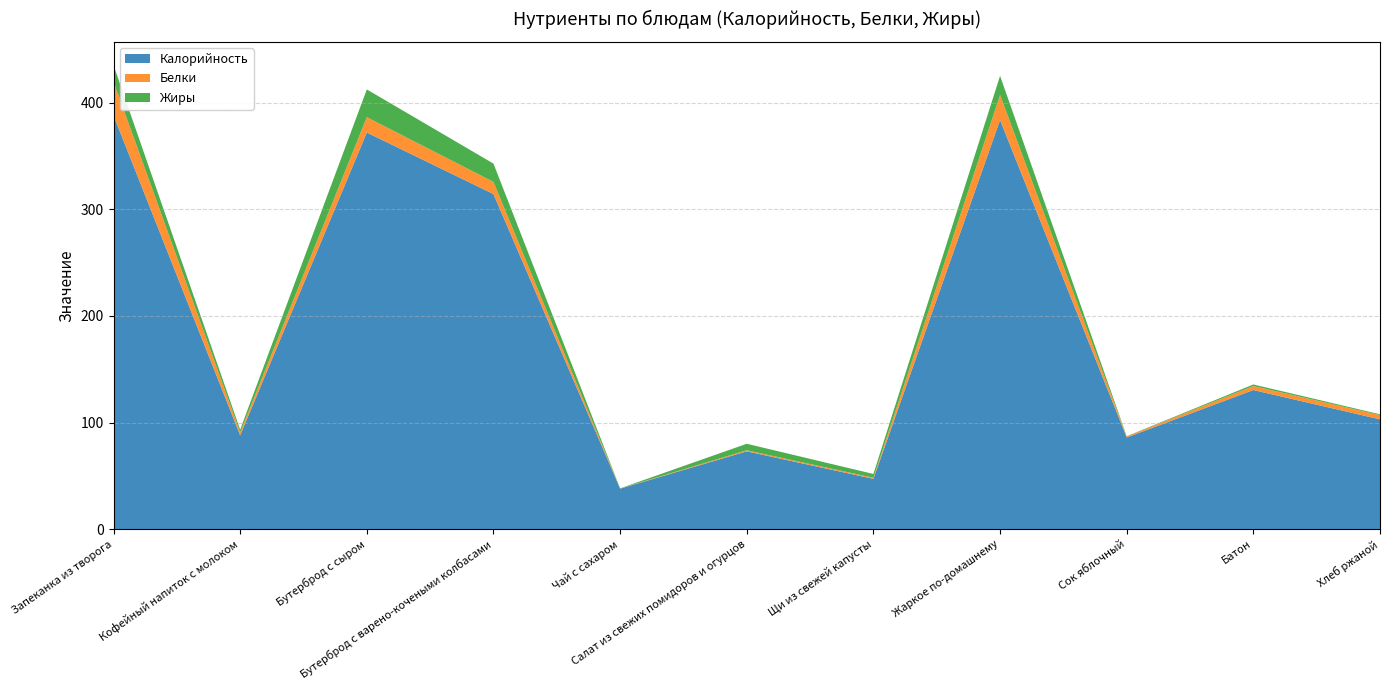

Reading right to left, transcribe all the data shown in this chart.

Калорийность: 103.0	130.5	86.0	383.8	47.2	73.0	38.0	314.3	372.0	88.0	388.0
Белки: 4.0	3.8	1.0	23.5	1.0	1.0	0.2	11.4	14.4	2.8	31.8
Жиры: 0.8	1.4	0.2	17.9	3.5	6.1	0.1	17.1	26.0	2.5	15.4